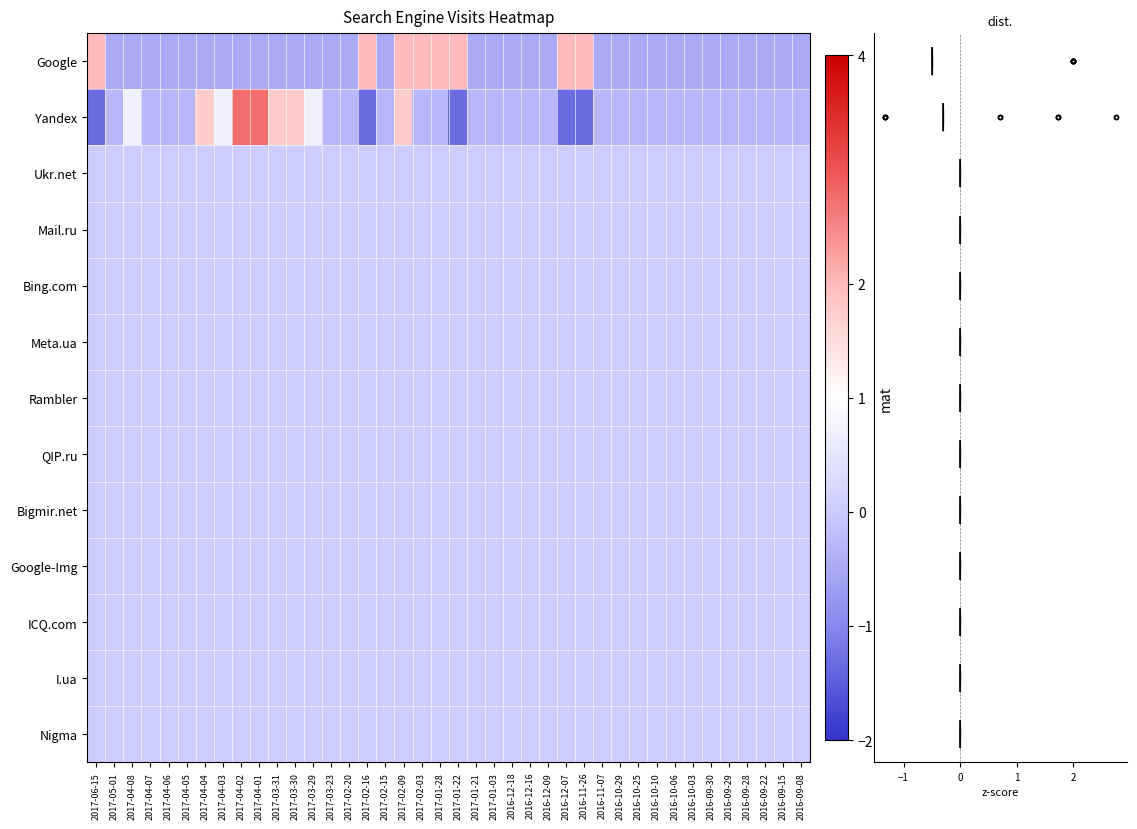

Reading left to right, extract all data points from this chart.

Google: 2017-06-15=2.0	2017-05-01=-0.5	2017-04-08=-0.5	2017-04-07=-0.5	2017-04-06=-0.5	2017-04-05=-0.5	2017-04-04=-0.5	2017-04-03=-0.5	2017-04-02=-0.5	2017-04-01=-0.5	2017-03-31=-0.5	2017-03-30=-0.5	2017-03-29=-0.5	2017-03-23=-0.5	2017-02-20=-0.5	2017-02-16=2.0	2017-02-15=-0.5	2017-02-09=2.0	2017-02-03=2.0	2017-01-28=2.0	2017-01-22=2.0	2017-01-21=-0.5	2017-01-03=-0.5	2016-12-18=-0.5	2016-12-16=-0.5	2016-12-09=-0.5	2016-12-07=2.0	2016-11-26=2.0	2016-11-07=-0.5	2016-10-29=-0.5	2016-10-25=-0.5	2016-10-10=-0.5	2016-10-06=-0.5	2016-10-03=-0.5	2016-09-30=-0.5	2016-09-29=-0.5	2016-09-28=-0.5	2016-09-22=-0.5	2016-09-15=-0.5	2016-09-08=-0.5
Yandex: 2017-06-15=-1.3	2017-05-01=-0.3	2017-04-08=0.7	2017-04-07=-0.3	2017-04-06=-0.3	2017-04-05=-0.3	2017-04-04=1.7	2017-04-03=0.7	2017-04-02=2.8	2017-04-01=2.8	2017-03-31=1.7	2017-03-30=1.7	2017-03-29=0.7	2017-03-23=-0.3	2017-02-20=-0.3	2017-02-16=-1.3	2017-02-15=-0.3	2017-02-09=1.7	2017-02-03=-0.3	2017-01-28=-0.3	2017-01-22=-1.3	2017-01-21=-0.3	2017-01-03=-0.3	2016-12-18=-0.3	2016-12-16=-0.3	2016-12-09=-0.3	2016-12-07=-1.3	2016-11-26=-1.3	2016-11-07=-0.3	2016-10-29=-0.3	2016-10-25=-0.3	2016-10-10=-0.3	2016-10-06=-0.3	2016-10-03=-0.3	2016-09-30=-0.3	2016-09-29=-0.3	2016-09-28=-0.3	2016-09-22=-0.3	2016-09-15=-0.3	2016-09-08=-0.3
Ukr.net: 2017-06-15=0.0	2017-05-01=0.0	2017-04-08=0.0	2017-04-07=0.0	2017-04-06=0.0	2017-04-05=0.0	2017-04-04=0.0	2017-04-03=0.0	2017-04-02=0.0	2017-04-01=0.0	2017-03-31=0.0	2017-03-30=0.0	2017-03-29=0.0	2017-03-23=0.0	2017-02-20=0.0	2017-02-16=0.0	2017-02-15=0.0	2017-02-09=0.0	2017-02-03=0.0	2017-01-28=0.0	2017-01-22=0.0	2017-01-21=0.0	2017-01-03=0.0	2016-12-18=0.0	2016-12-16=0.0	2016-12-09=0.0	2016-12-07=0.0	2016-11-26=0.0	2016-11-07=0.0	2016-10-29=0.0	2016-10-25=0.0	2016-10-10=0.0	2016-10-06=0.0	2016-10-03=0.0	2016-09-30=0.0	2016-09-29=0.0	2016-09-28=0.0	2016-09-22=0.0	2016-09-15=0.0	2016-09-08=0.0
Mail.ru: 2017-06-15=0.0	2017-05-01=0.0	2017-04-08=0.0	2017-04-07=0.0	2017-04-06=0.0	2017-04-05=0.0	2017-04-04=0.0	2017-04-03=0.0	2017-04-02=0.0	2017-04-01=0.0	2017-03-31=0.0	2017-03-30=0.0	2017-03-29=0.0	2017-03-23=0.0	2017-02-20=0.0	2017-02-16=0.0	2017-02-15=0.0	2017-02-09=0.0	2017-02-03=0.0	2017-01-28=0.0	2017-01-22=0.0	2017-01-21=0.0	2017-01-03=0.0	2016-12-18=0.0	2016-12-16=0.0	2016-12-09=0.0	2016-12-07=0.0	2016-11-26=0.0	2016-11-07=0.0	2016-10-29=0.0	2016-10-25=0.0	2016-10-10=0.0	2016-10-06=0.0	2016-10-03=0.0	2016-09-30=0.0	2016-09-29=0.0	2016-09-28=0.0	2016-09-22=0.0	2016-09-15=0.0	2016-09-08=0.0
Bing.com: 2017-06-15=0.0	2017-05-01=0.0	2017-04-08=0.0	2017-04-07=0.0	2017-04-06=0.0	2017-04-05=0.0	2017-04-04=0.0	2017-04-03=0.0	2017-04-02=0.0	2017-04-01=0.0	2017-03-31=0.0	2017-03-30=0.0	2017-03-29=0.0	2017-03-23=0.0	2017-02-20=0.0	2017-02-16=0.0	2017-02-15=0.0	2017-02-09=0.0	2017-02-03=0.0	2017-01-28=0.0	2017-01-22=0.0	2017-01-21=0.0	2017-01-03=0.0	2016-12-18=0.0	2016-12-16=0.0	2016-12-09=0.0	2016-12-07=0.0	2016-11-26=0.0	2016-11-07=0.0	2016-10-29=0.0	2016-10-25=0.0	2016-10-10=0.0	2016-10-06=0.0	2016-10-03=0.0	2016-09-30=0.0	2016-09-29=0.0	2016-09-28=0.0	2016-09-22=0.0	2016-09-15=0.0	2016-09-08=0.0
Meta.ua: 2017-06-15=0.0	2017-05-01=0.0	2017-04-08=0.0	2017-04-07=0.0	2017-04-06=0.0	2017-04-05=0.0	2017-04-04=0.0	2017-04-03=0.0	2017-04-02=0.0	2017-04-01=0.0	2017-03-31=0.0	2017-03-30=0.0	2017-03-29=0.0	2017-03-23=0.0	2017-02-20=0.0	2017-02-16=0.0	2017-02-15=0.0	2017-02-09=0.0	2017-02-03=0.0	2017-01-28=0.0	2017-01-22=0.0	2017-01-21=0.0	2017-01-03=0.0	2016-12-18=0.0	2016-12-16=0.0	2016-12-09=0.0	2016-12-07=0.0	2016-11-26=0.0	2016-11-07=0.0	2016-10-29=0.0	2016-10-25=0.0	2016-10-10=0.0	2016-10-06=0.0	2016-10-03=0.0	2016-09-30=0.0	2016-09-29=0.0	2016-09-28=0.0	2016-09-22=0.0	2016-09-15=0.0	2016-09-08=0.0
Rambler: 2017-06-15=0.0	2017-05-01=0.0	2017-04-08=0.0	2017-04-07=0.0	2017-04-06=0.0	2017-04-05=0.0	2017-04-04=0.0	2017-04-03=0.0	2017-04-02=0.0	2017-04-01=0.0	2017-03-31=0.0	2017-03-30=0.0	2017-03-29=0.0	2017-03-23=0.0	2017-02-20=0.0	2017-02-16=0.0	2017-02-15=0.0	2017-02-09=0.0	2017-02-03=0.0	2017-01-28=0.0	2017-01-22=0.0	2017-01-21=0.0	2017-01-03=0.0	2016-12-18=0.0	2016-12-16=0.0	2016-12-09=0.0	2016-12-07=0.0	2016-11-26=0.0	2016-11-07=0.0	2016-10-29=0.0	2016-10-25=0.0	2016-10-10=0.0	2016-10-06=0.0	2016-10-03=0.0	2016-09-30=0.0	2016-09-29=0.0	2016-09-28=0.0	2016-09-22=0.0	2016-09-15=0.0	2016-09-08=0.0
QIP.ru: 2017-06-15=0.0	2017-05-01=0.0	2017-04-08=0.0	2017-04-07=0.0	2017-04-06=0.0	2017-04-05=0.0	2017-04-04=0.0	2017-04-03=0.0	2017-04-02=0.0	2017-04-01=0.0	2017-03-31=0.0	2017-03-30=0.0	2017-03-29=0.0	2017-03-23=0.0	2017-02-20=0.0	2017-02-16=0.0	2017-02-15=0.0	2017-02-09=0.0	2017-02-03=0.0	2017-01-28=0.0	2017-01-22=0.0	2017-01-21=0.0	2017-01-03=0.0	2016-12-18=0.0	2016-12-16=0.0	2016-12-09=0.0	2016-12-07=0.0	2016-11-26=0.0	2016-11-07=0.0	2016-10-29=0.0	2016-10-25=0.0	2016-10-10=0.0	2016-10-06=0.0	2016-10-03=0.0	2016-09-30=0.0	2016-09-29=0.0	2016-09-28=0.0	2016-09-22=0.0	2016-09-15=0.0	2016-09-08=0.0
Bigmir.net: 2017-06-15=0.0	2017-05-01=0.0	2017-04-08=0.0	2017-04-07=0.0	2017-04-06=0.0	2017-04-05=0.0	2017-04-04=0.0	2017-04-03=0.0	2017-04-02=0.0	2017-04-01=0.0	2017-03-31=0.0	2017-03-30=0.0	2017-03-29=0.0	2017-03-23=0.0	2017-02-20=0.0	2017-02-16=0.0	2017-02-15=0.0	2017-02-09=0.0	2017-02-03=0.0	2017-01-28=0.0	2017-01-22=0.0	2017-01-21=0.0	2017-01-03=0.0	2016-12-18=0.0	2016-12-16=0.0	2016-12-09=0.0	2016-12-07=0.0	2016-11-26=0.0	2016-11-07=0.0	2016-10-29=0.0	2016-10-25=0.0	2016-10-10=0.0	2016-10-06=0.0	2016-10-03=0.0	2016-09-30=0.0	2016-09-29=0.0	2016-09-28=0.0	2016-09-22=0.0	2016-09-15=0.0	2016-09-08=0.0
Google-Img: 2017-06-15=0.0	2017-05-01=0.0	2017-04-08=0.0	2017-04-07=0.0	2017-04-06=0.0	2017-04-05=0.0	2017-04-04=0.0	2017-04-03=0.0	2017-04-02=0.0	2017-04-01=0.0	2017-03-31=0.0	2017-03-30=0.0	2017-03-29=0.0	2017-03-23=0.0	2017-02-20=0.0	2017-02-16=0.0	2017-02-15=0.0	2017-02-09=0.0	2017-02-03=0.0	2017-01-28=0.0	2017-01-22=0.0	2017-01-21=0.0	2017-01-03=0.0	2016-12-18=0.0	2016-12-16=0.0	2016-12-09=0.0	2016-12-07=0.0	2016-11-26=0.0	2016-11-07=0.0	2016-10-29=0.0	2016-10-25=0.0	2016-10-10=0.0	2016-10-06=0.0	2016-10-03=0.0	2016-09-30=0.0	2016-09-29=0.0	2016-09-28=0.0	2016-09-22=0.0	2016-09-15=0.0	2016-09-08=0.0
ICQ.com: 2017-06-15=0.0	2017-05-01=0.0	2017-04-08=0.0	2017-04-07=0.0	2017-04-06=0.0	2017-04-05=0.0	2017-04-04=0.0	2017-04-03=0.0	2017-04-02=0.0	2017-04-01=0.0	2017-03-31=0.0	2017-03-30=0.0	2017-03-29=0.0	2017-03-23=0.0	2017-02-20=0.0	2017-02-16=0.0	2017-02-15=0.0	2017-02-09=0.0	2017-02-03=0.0	2017-01-28=0.0	2017-01-22=0.0	2017-01-21=0.0	2017-01-03=0.0	2016-12-18=0.0	2016-12-16=0.0	2016-12-09=0.0	2016-12-07=0.0	2016-11-26=0.0	2016-11-07=0.0	2016-10-29=0.0	2016-10-25=0.0	2016-10-10=0.0	2016-10-06=0.0	2016-10-03=0.0	2016-09-30=0.0	2016-09-29=0.0	2016-09-28=0.0	2016-09-22=0.0	2016-09-15=0.0	2016-09-08=0.0
I.ua: 2017-06-15=0.0	2017-05-01=0.0	2017-04-08=0.0	2017-04-07=0.0	2017-04-06=0.0	2017-04-05=0.0	2017-04-04=0.0	2017-04-03=0.0	2017-04-02=0.0	2017-04-01=0.0	2017-03-31=0.0	2017-03-30=0.0	2017-03-29=0.0	2017-03-23=0.0	2017-02-20=0.0	2017-02-16=0.0	2017-02-15=0.0	2017-02-09=0.0	2017-02-03=0.0	2017-01-28=0.0	2017-01-22=0.0	2017-01-21=0.0	2017-01-03=0.0	2016-12-18=0.0	2016-12-16=0.0	2016-12-09=0.0	2016-12-07=0.0	2016-11-26=0.0	2016-11-07=0.0	2016-10-29=0.0	2016-10-25=0.0	2016-10-10=0.0	2016-10-06=0.0	2016-10-03=0.0	2016-09-30=0.0	2016-09-29=0.0	2016-09-28=0.0	2016-09-22=0.0	2016-09-15=0.0	2016-09-08=0.0
Nigma: 2017-06-15=0.0	2017-05-01=0.0	2017-04-08=0.0	2017-04-07=0.0	2017-04-06=0.0	2017-04-05=0.0	2017-04-04=0.0	2017-04-03=0.0	2017-04-02=0.0	2017-04-01=0.0	2017-03-31=0.0	2017-03-30=0.0	2017-03-29=0.0	2017-03-23=0.0	2017-02-20=0.0	2017-02-16=0.0	2017-02-15=0.0	2017-02-09=0.0	2017-02-03=0.0	2017-01-28=0.0	2017-01-22=0.0	2017-01-21=0.0	2017-01-03=0.0	2016-12-18=0.0	2016-12-16=0.0	2016-12-09=0.0	2016-12-07=0.0	2016-11-26=0.0	2016-11-07=0.0	2016-10-29=0.0	2016-10-25=0.0	2016-10-10=0.0	2016-10-06=0.0	2016-10-03=0.0	2016-09-30=0.0	2016-09-29=0.0	2016-09-28=0.0	2016-09-22=0.0	2016-09-15=0.0	2016-09-08=0.0